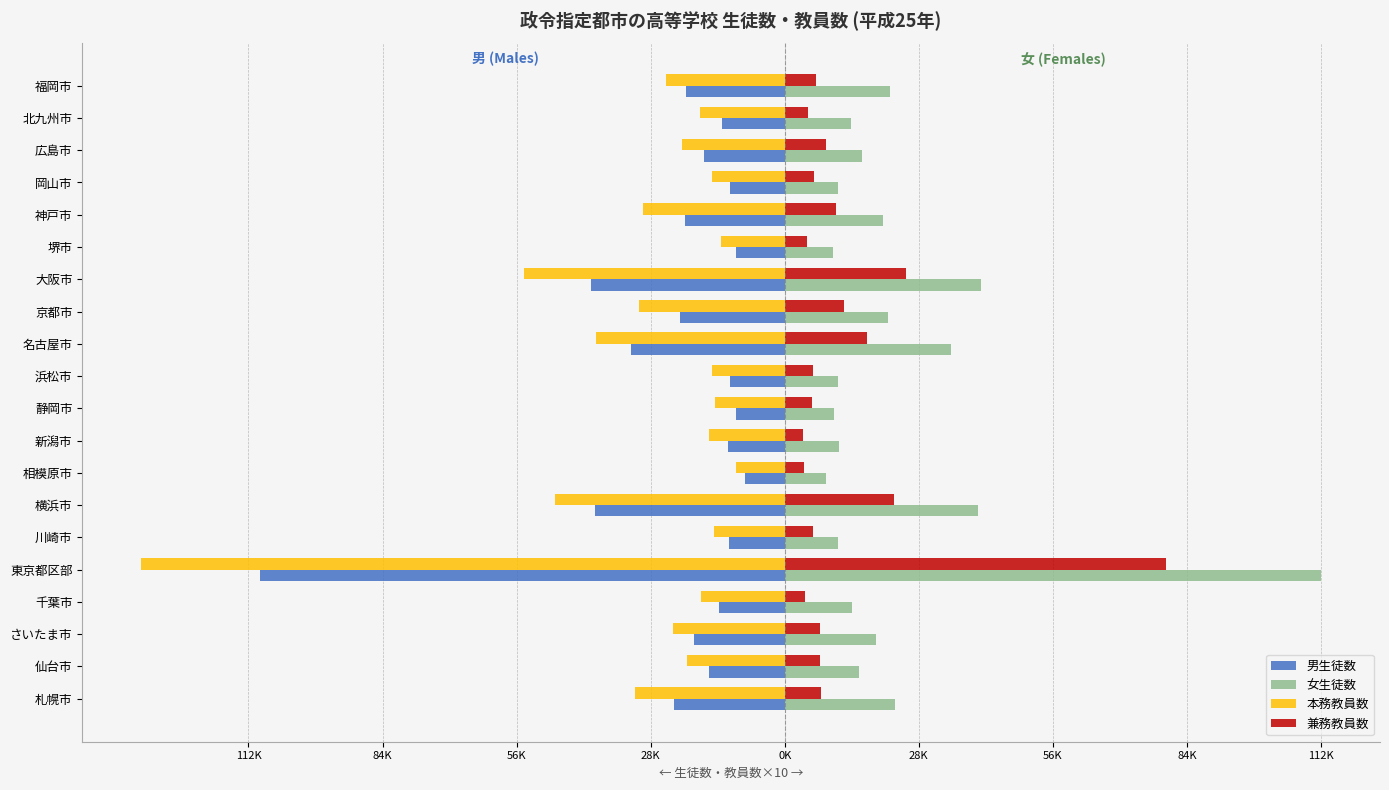

Reading right to left, extract all data points from this chart.

男生徒数: -20743	-13245	-17000	-11550	-20922	-10320	-40548	-21881	-32150	-11532	-10199	-11948	-8293	-39689	-11705	-110105	-13784	-19040	-15841	-23208
女生徒数: 22173	13822	16121	11170	20684	10167	41157	21746	34871	11075	10265	11385	8634	40452	11149	112446	14036	19110	15608	23215
本務教員数: -24840	-17860	-21580	-15230	-29750	-13380	-54630	-30660	-39490	-15350	-14530	-15920	-10230	-48240	-14800	-134940	-17470	-23530	-20520	-31490
兼務教員数: 6470	4960	8740	6230	10760	4640	25410	12440	17240	5910	5610	3830	4060	22820	5930	80020	4160	7430	7310	7560